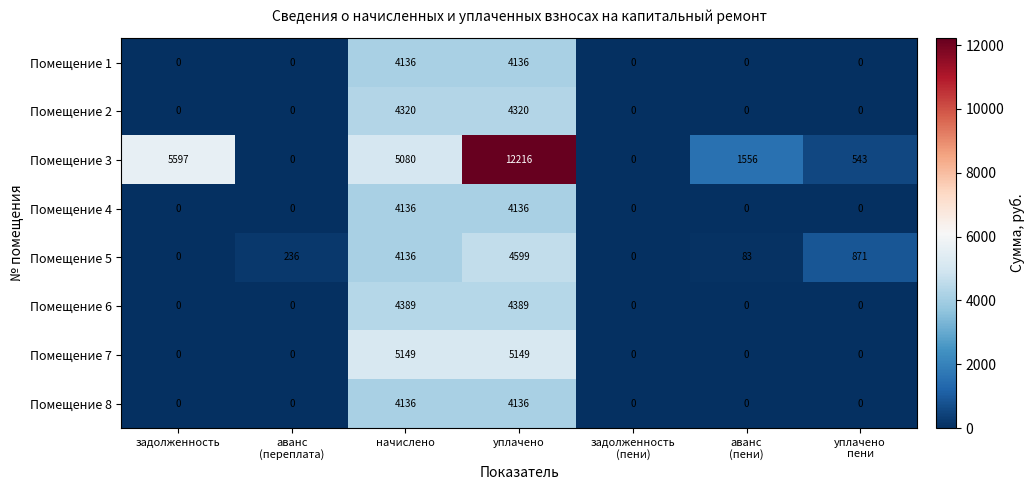

Which category has the highest value across all series?

уплачено